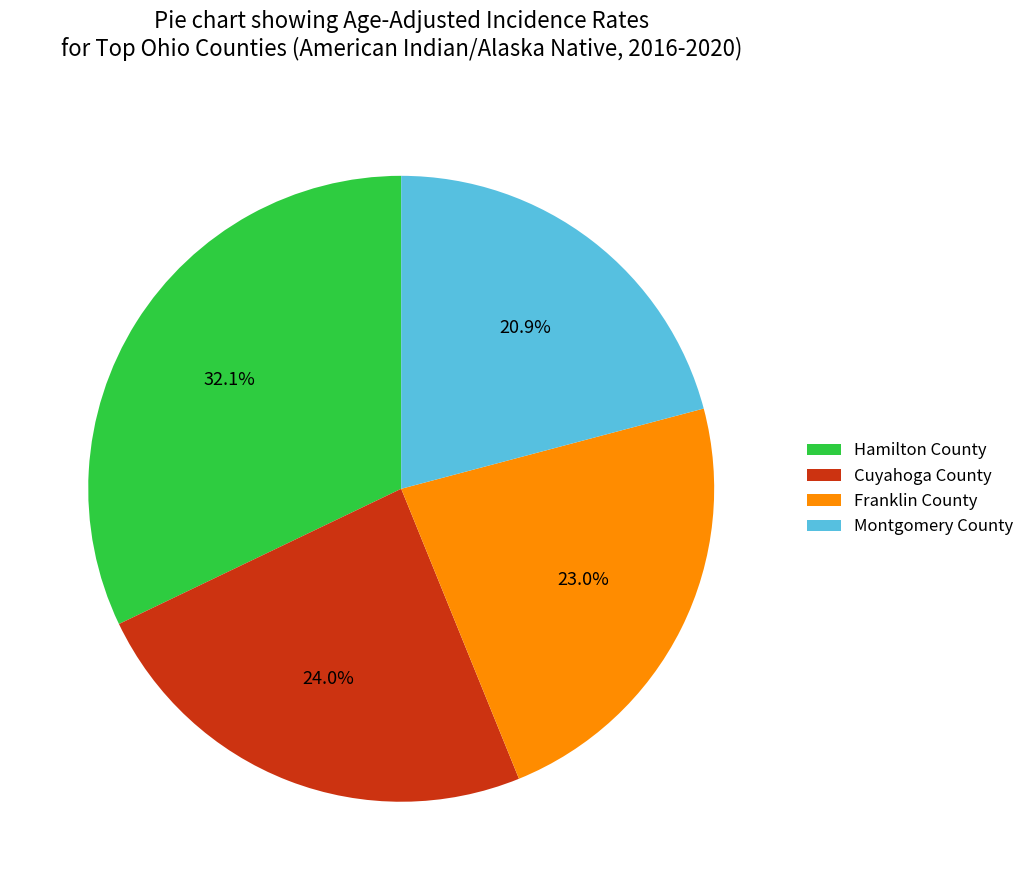

Do Montgomery County and Franklin County together represent more than half of the pie?

No